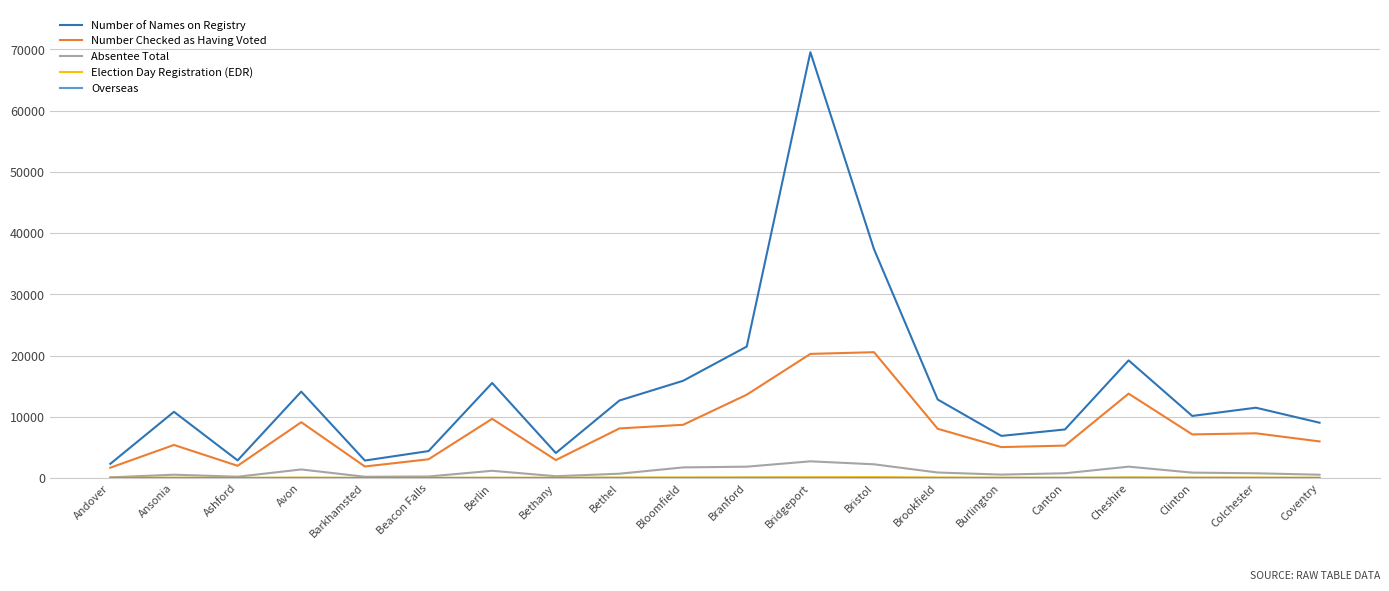

Which series has the largest total across all categories?

Number of Names on Registry